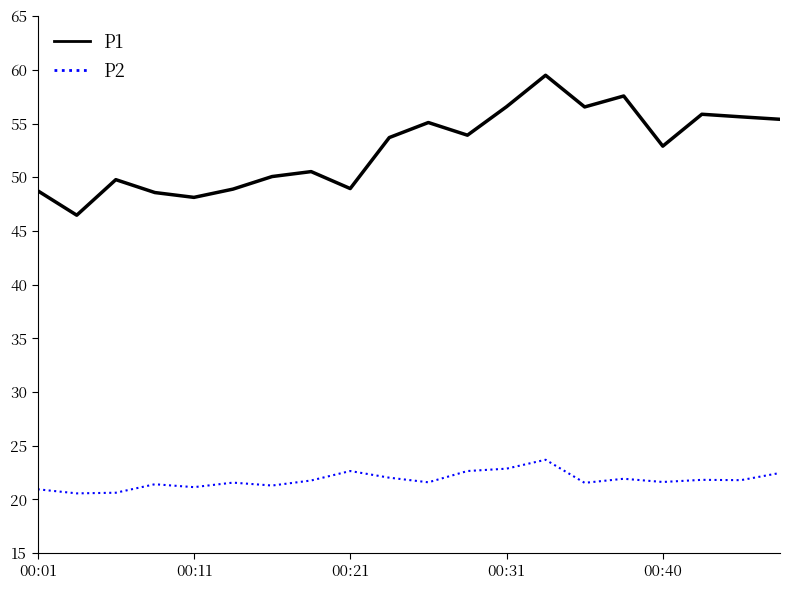

Which series has the largest range (max minus min)?

P1